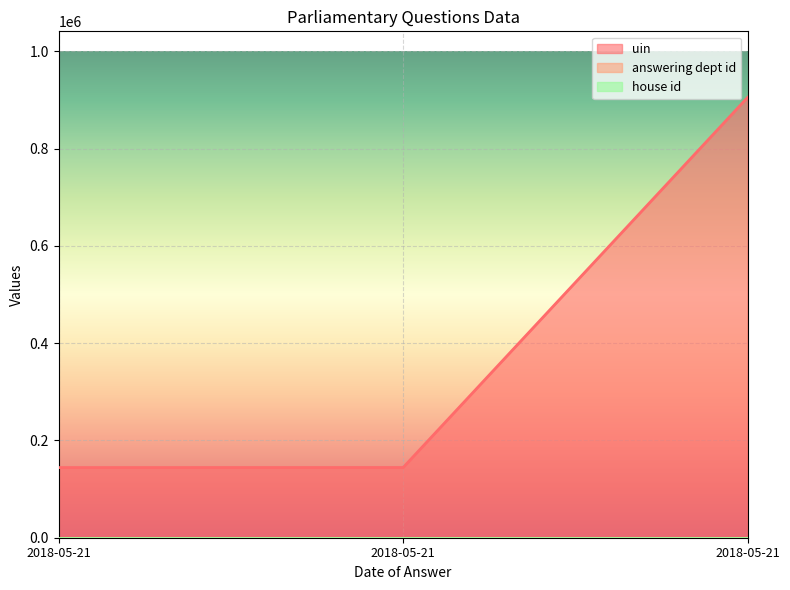

Which series changed the most between 2018-05-21 and 2018-05-21?

uin